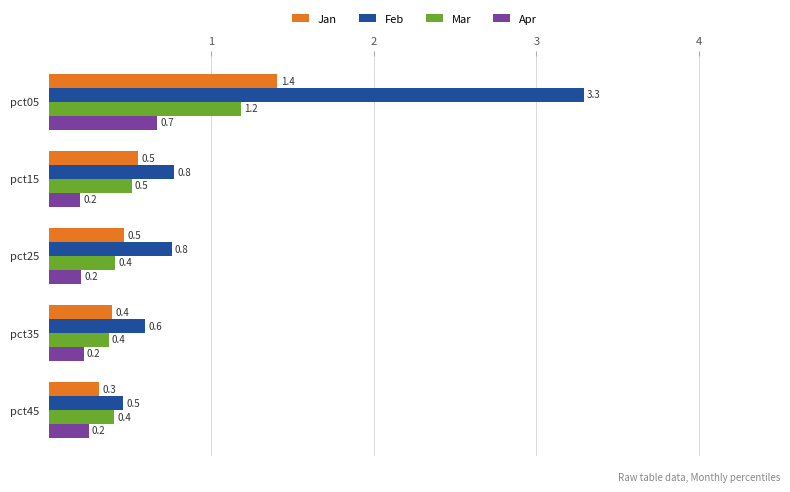

What is the lowest value of the Feb series?

0.5